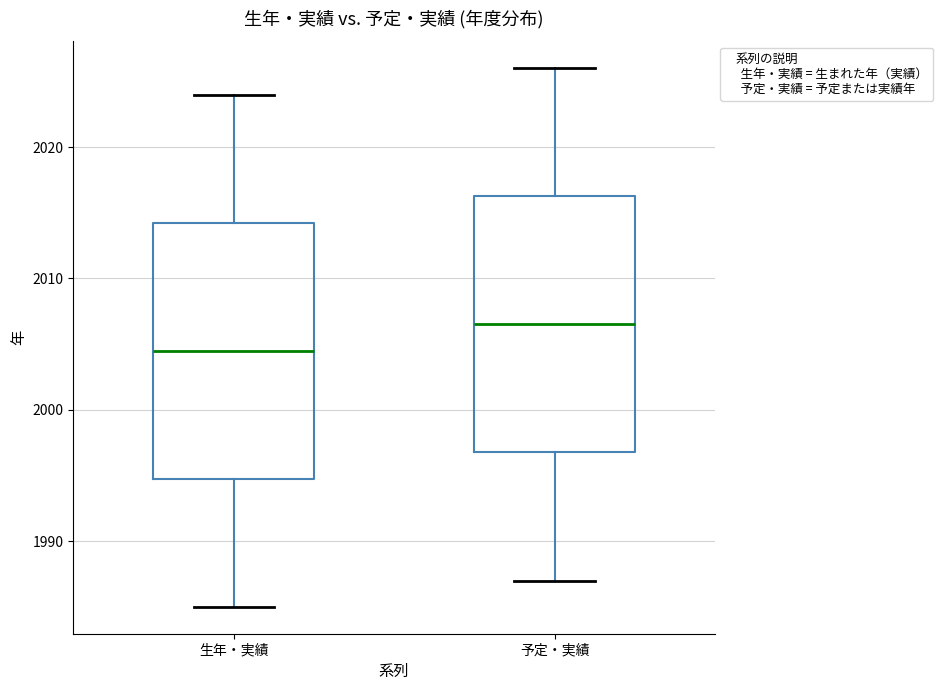

Where is the lower edge of the box for 予定・実績 on the y-axis? The values are not printed on the chart, so give them approximately, as read against the axis.

1997